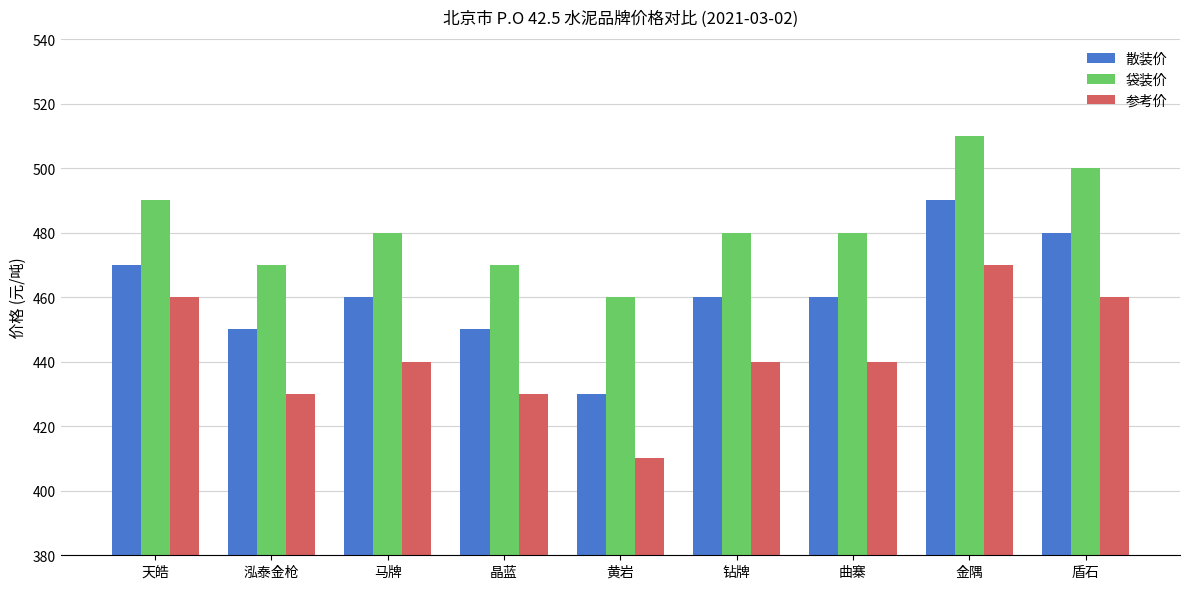

At how many categories does at least one series exceed 458?

9